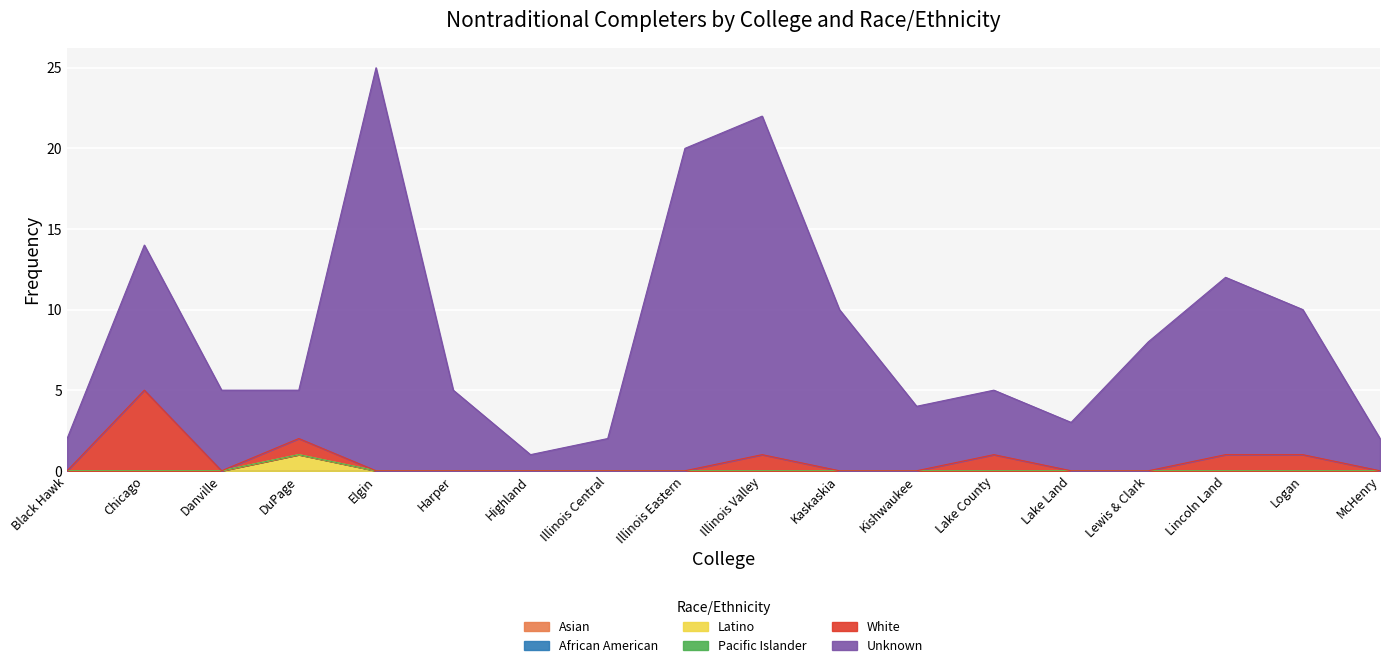

True or false: White and Latino intersect in this chart.

False